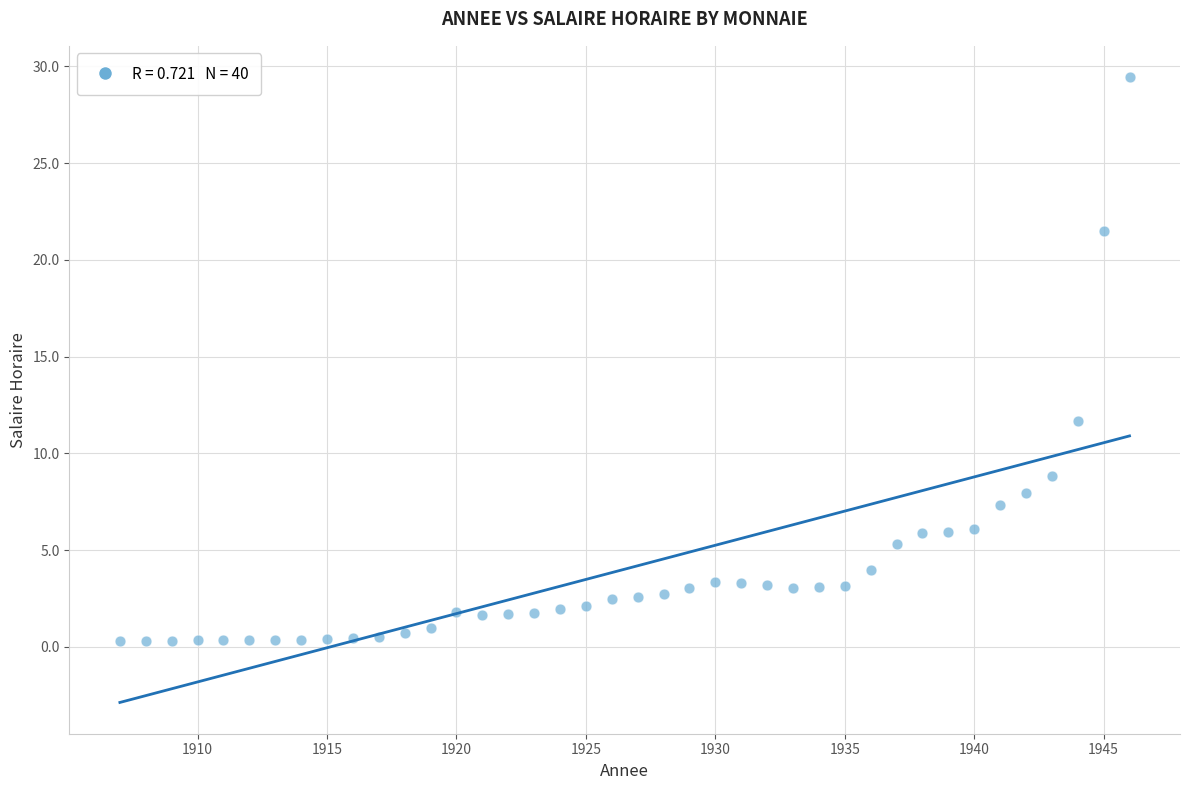

What is the range of X values (max minus min)?

39.0